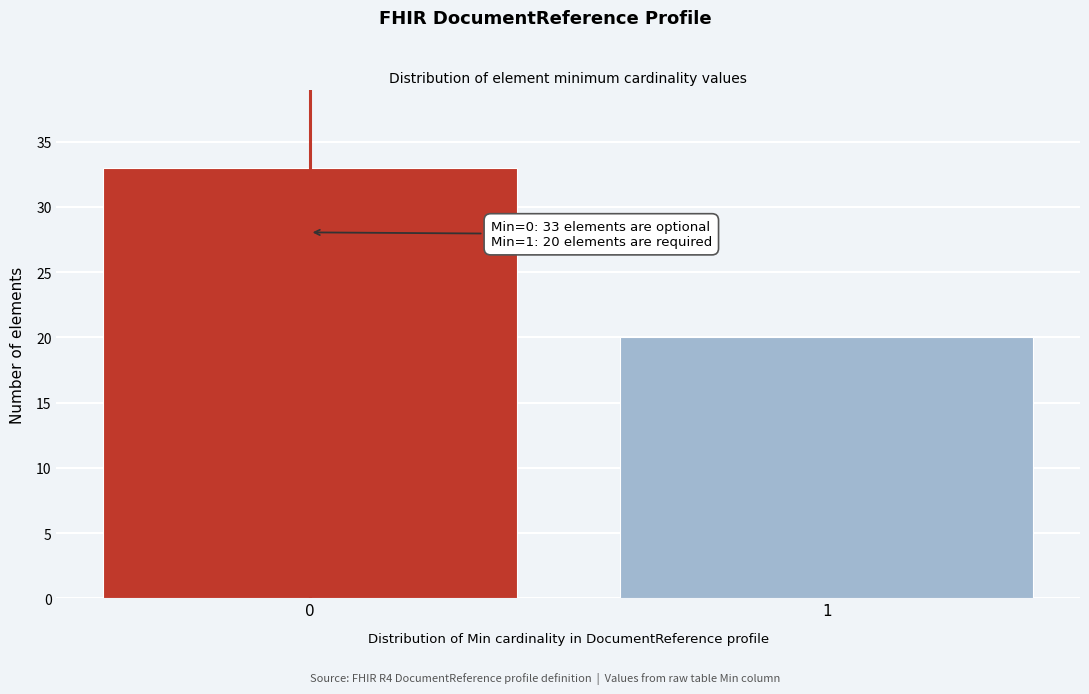

Reading left to right, what are all the values shown in this chart?

33	20